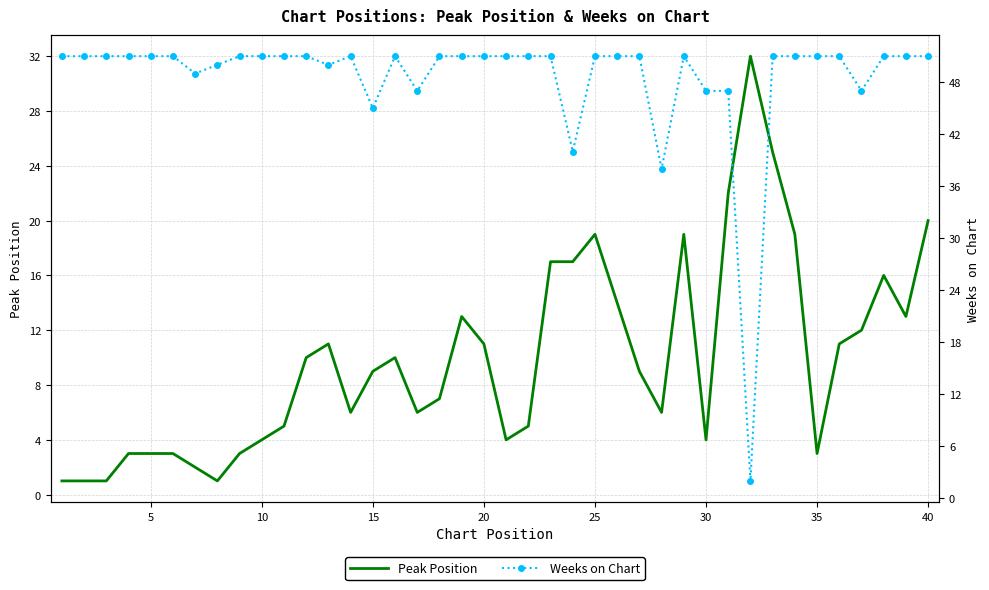

Does the chart have visible grid lines?

Yes